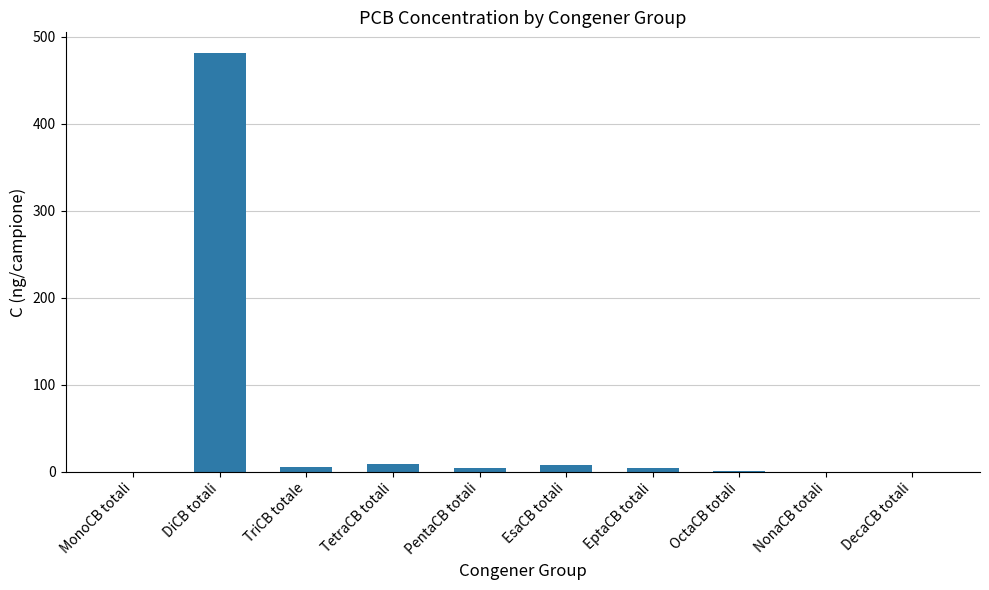

True or false: the data shows 481.0 at DiCB totali.

True